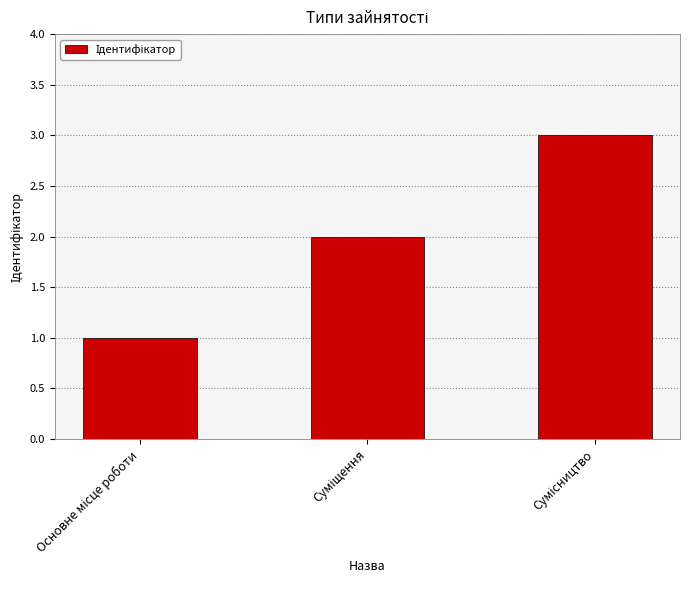

What is the maximum value shown in the chart?

3